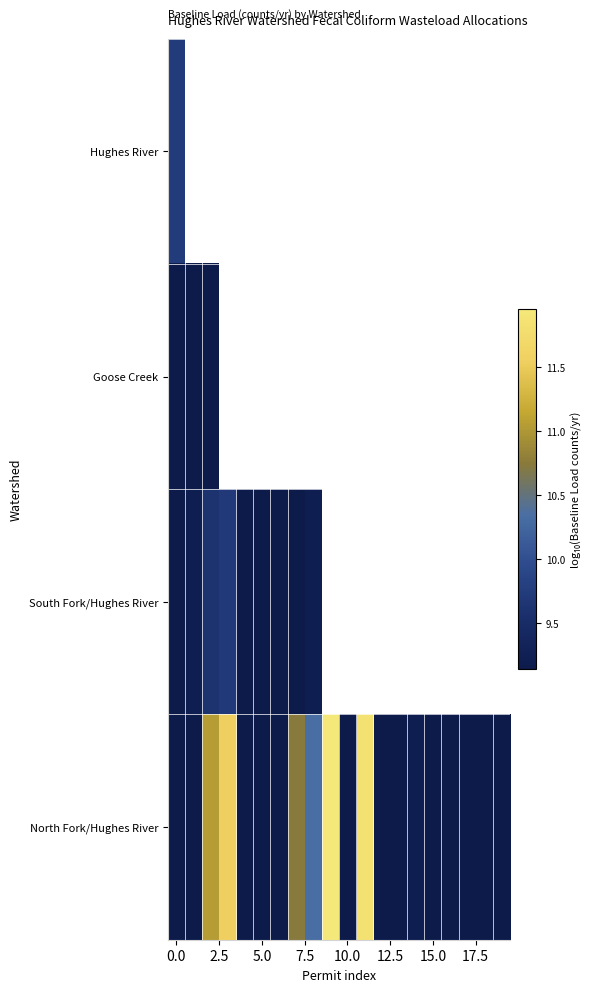

Which series has the largest range (max minus min)?

North Fork/Hughes River